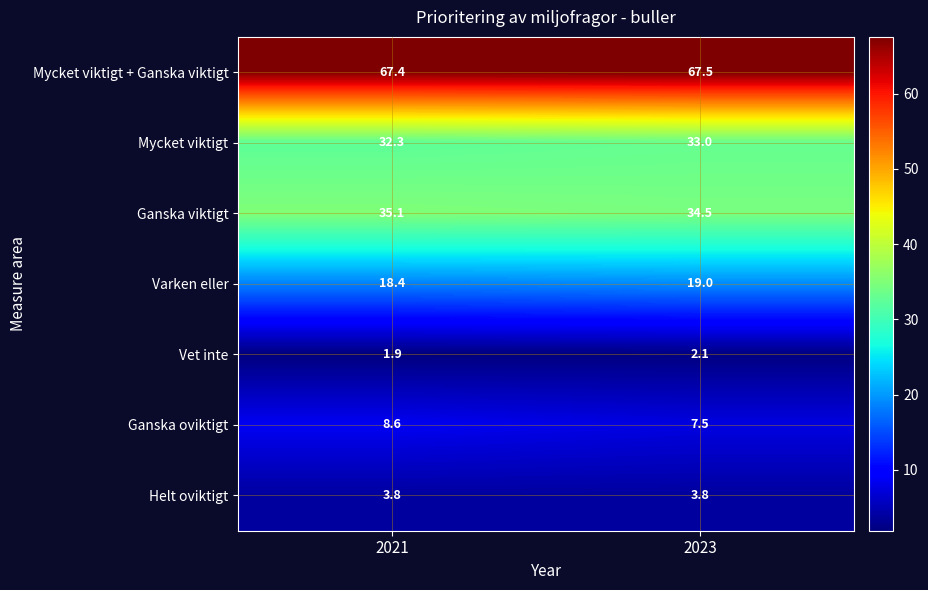

Reading left to right, transcribe all the data shown in this chart.

Mycket viktigt + Ganska viktigt: 2021=67.4	2023=67.5
Mycket viktigt: 2021=32.3	2023=33.0
Ganska viktigt: 2021=35.1	2023=34.5
Varken eller: 2021=18.4	2023=19.0
Vet inte: 2021=1.9	2023=2.1
Ganska oviktigt: 2021=8.6	2023=7.5
Helt oviktigt: 2021=3.8	2023=3.8